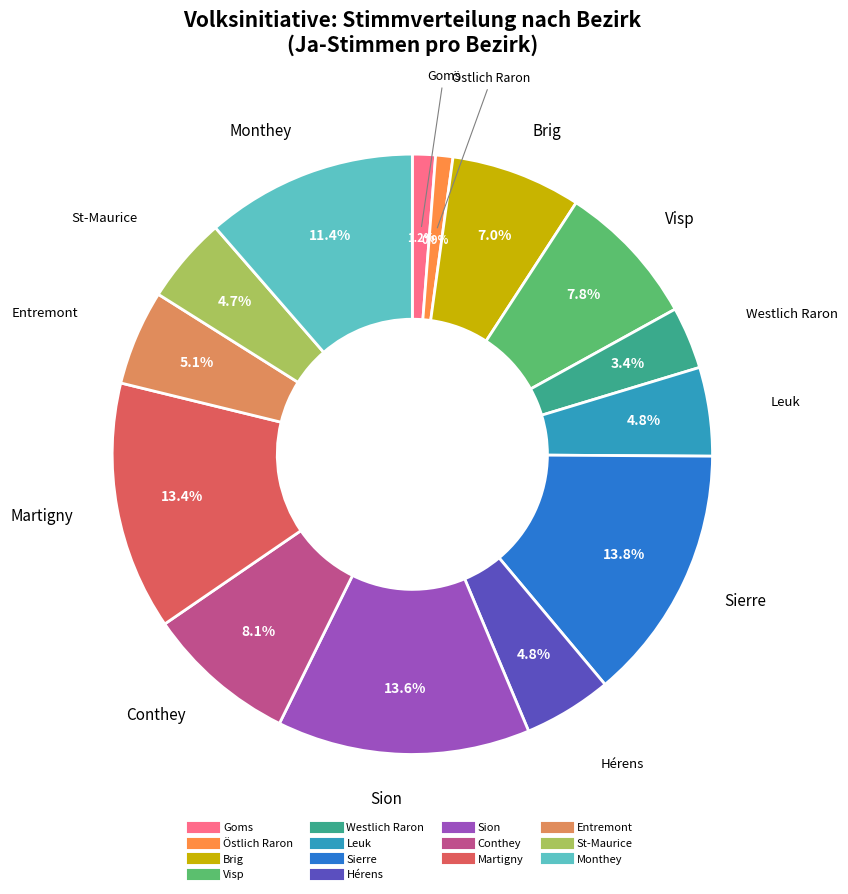

Does any single category account for the majority?

No